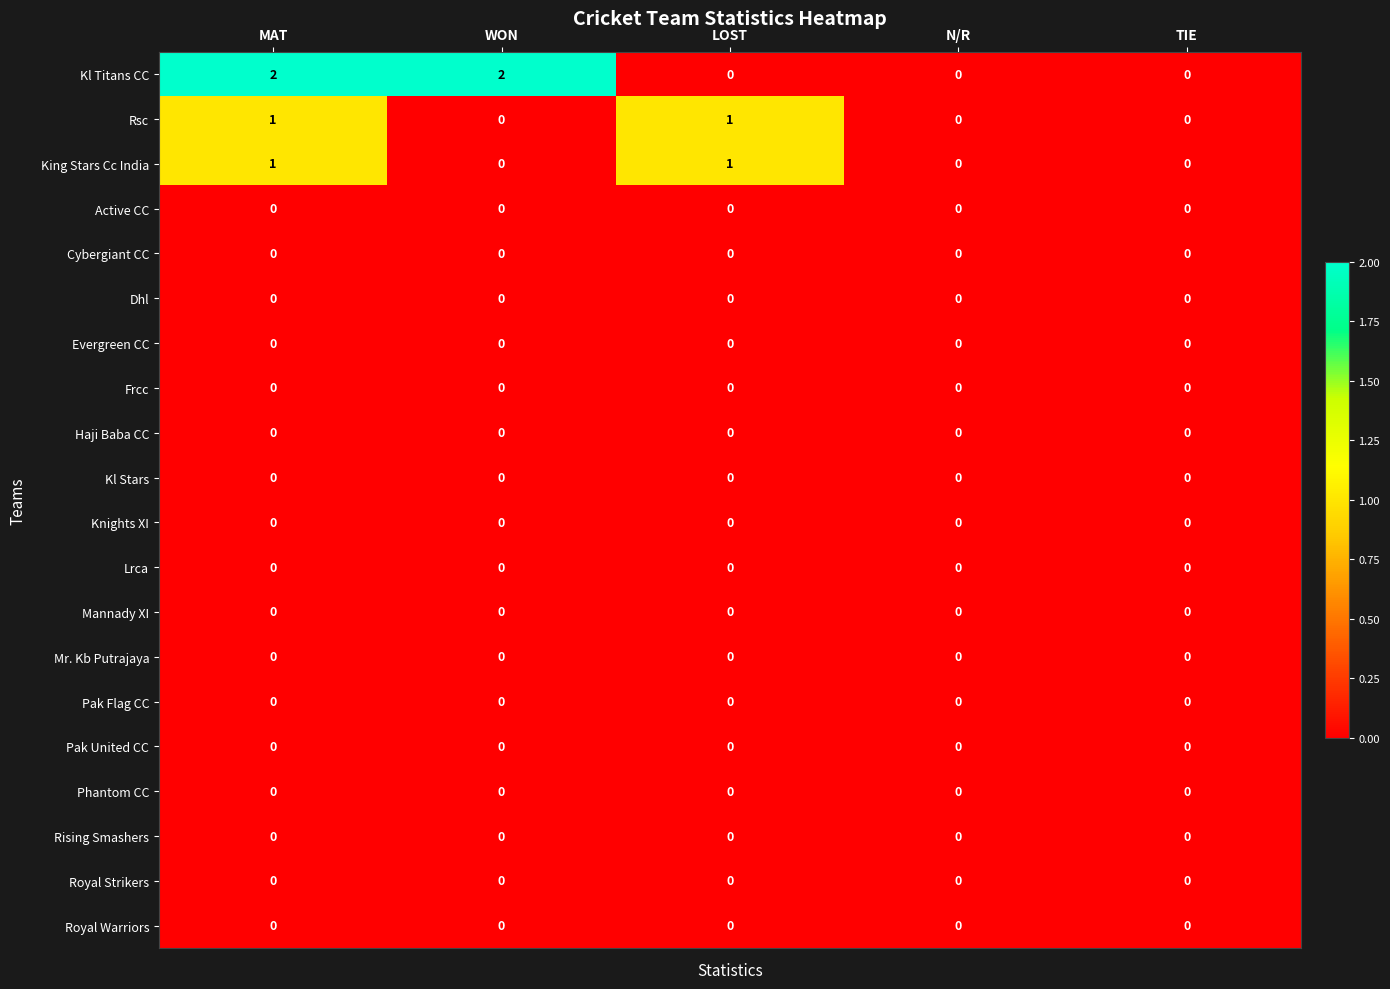

The value of Phantom CC at WON is 0. True or false?

True